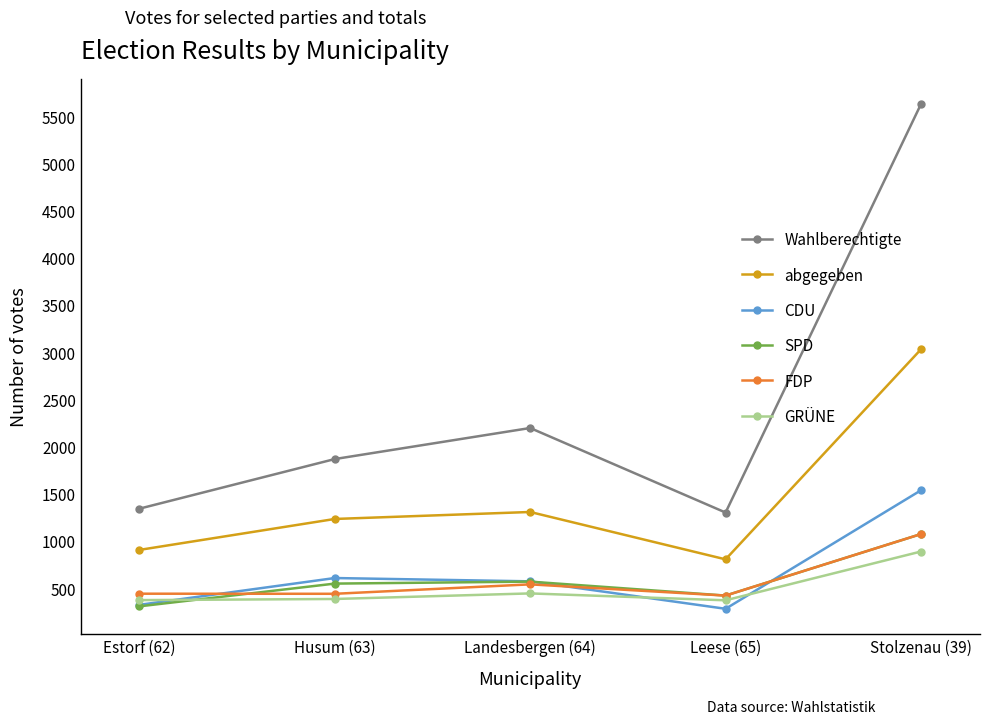

What is the value of the Wahlberechtigte point at the 4th from the left?

1300